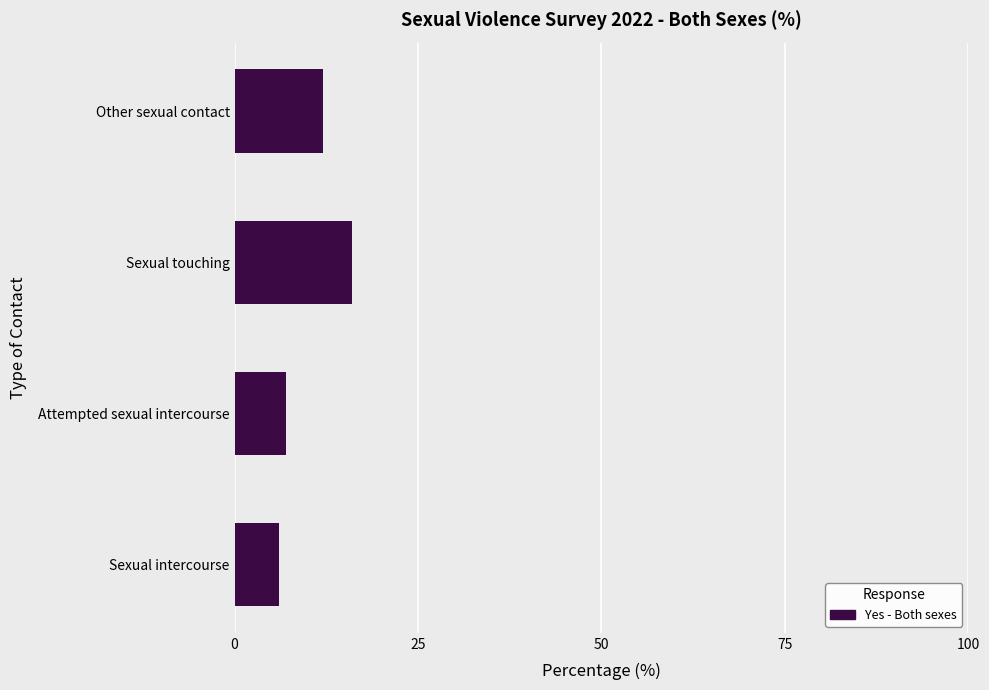

True or false: the data shows 9 at Sexual intercourse.

False